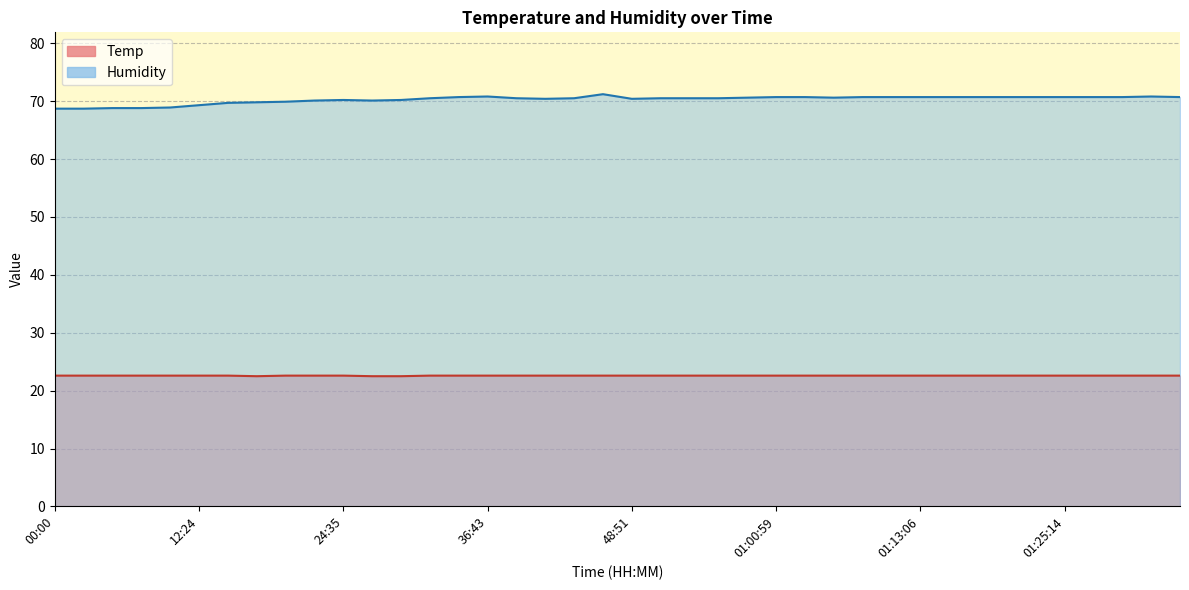

In Temp, how many points are lower than both neighbors (excluding endpoints)?

1